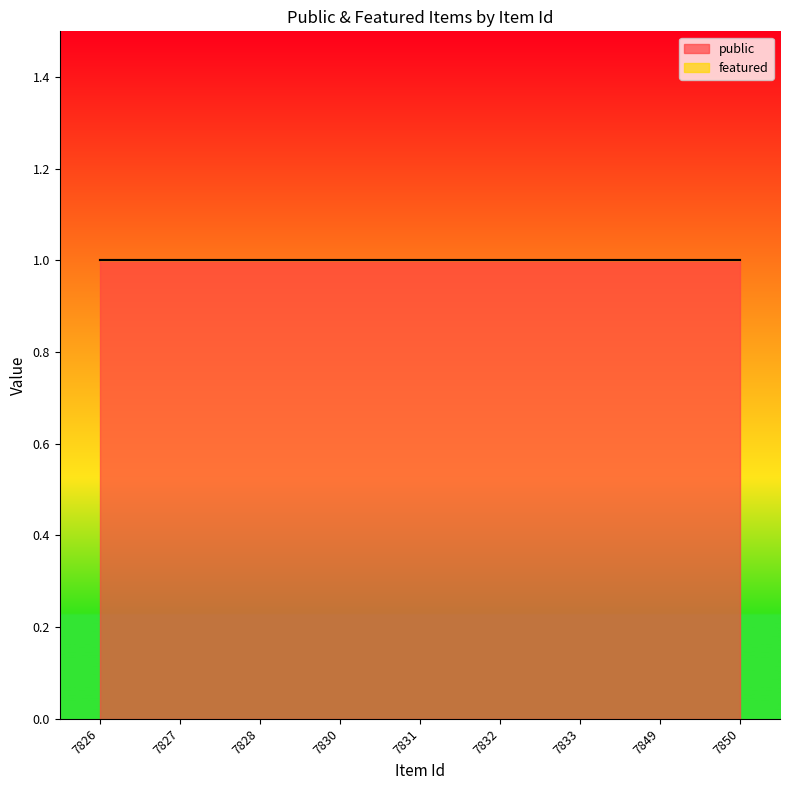

Rank the series by their maximum value, from lowest to highest.

featured, public